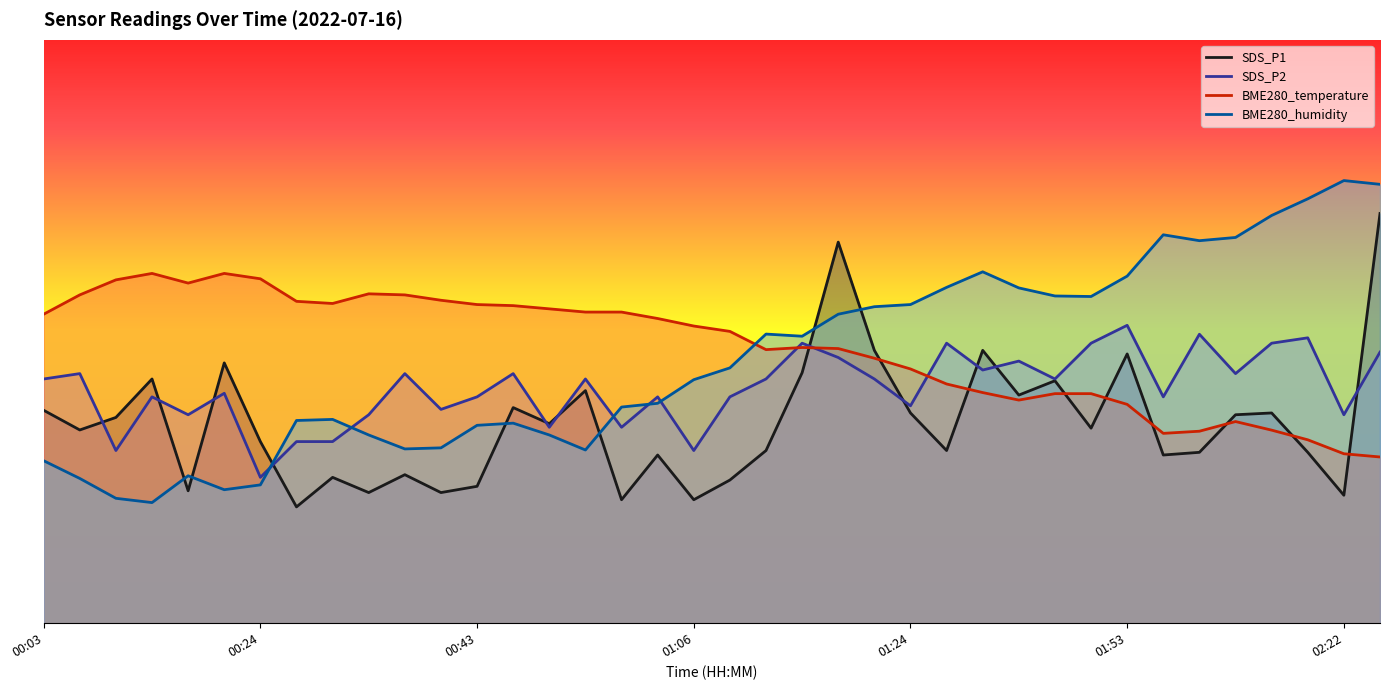

Does the chart display data point markers on the line(s)?

No